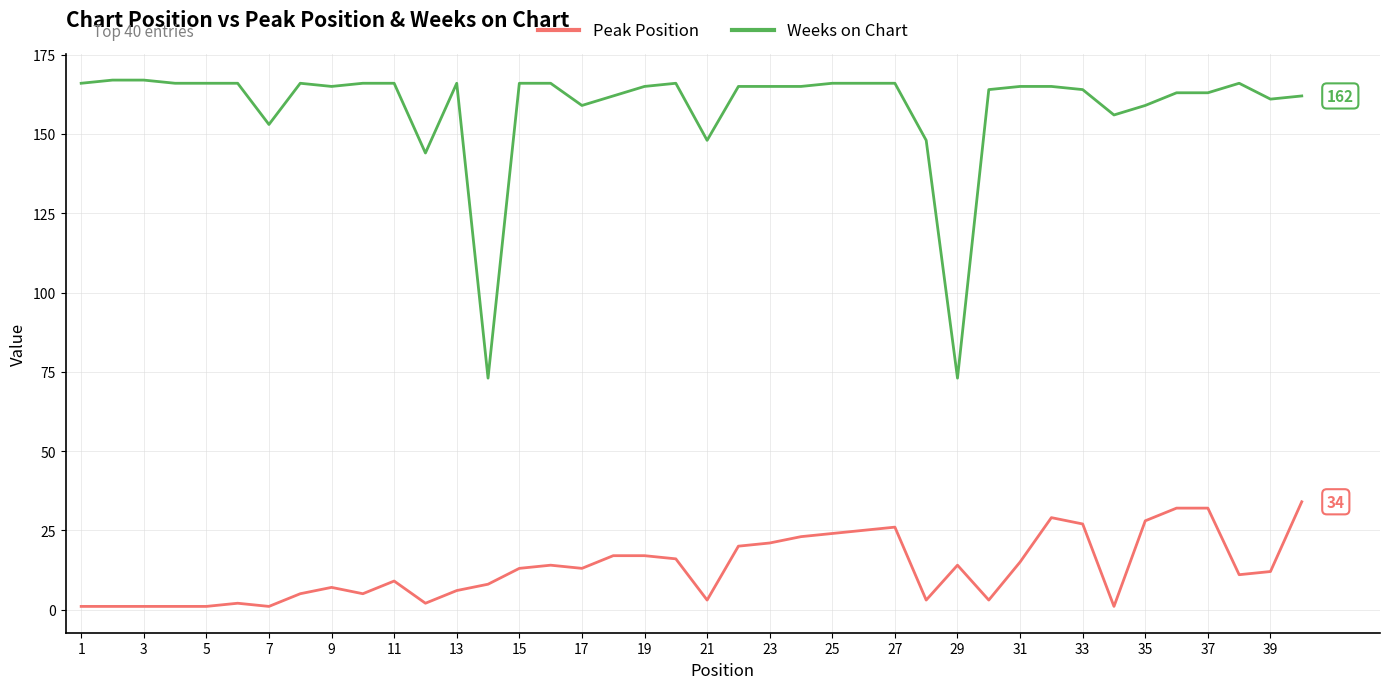

What is the highest value of the Weeks on Chart series?

167